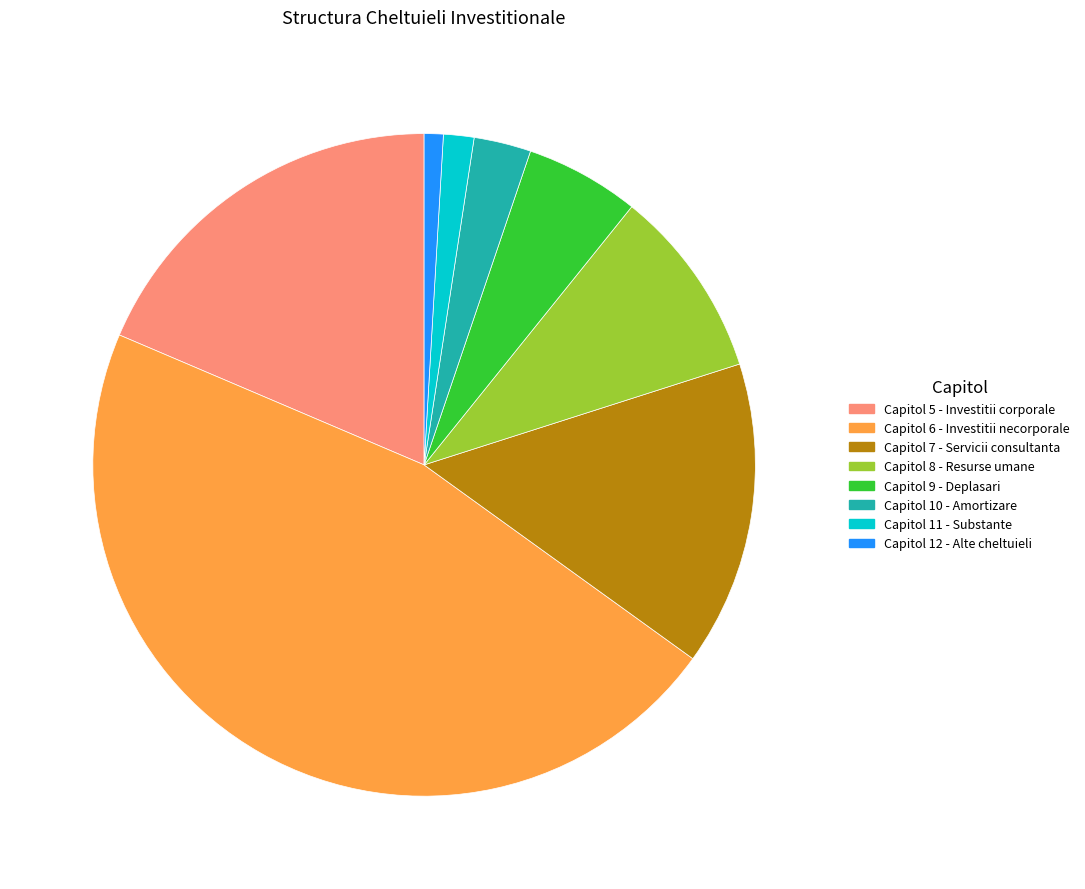

Does any single category account for the majority?

No